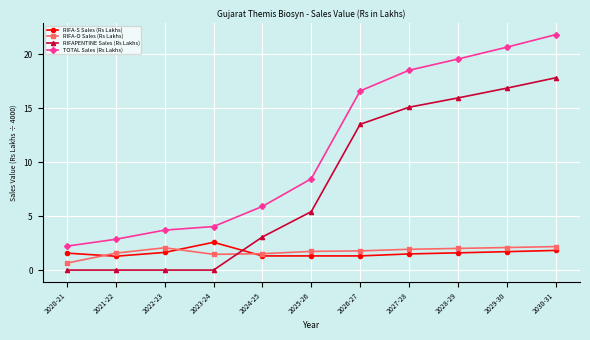

Which series has the largest total across all categories?

TOTAL Sales (Rs Lakhs)